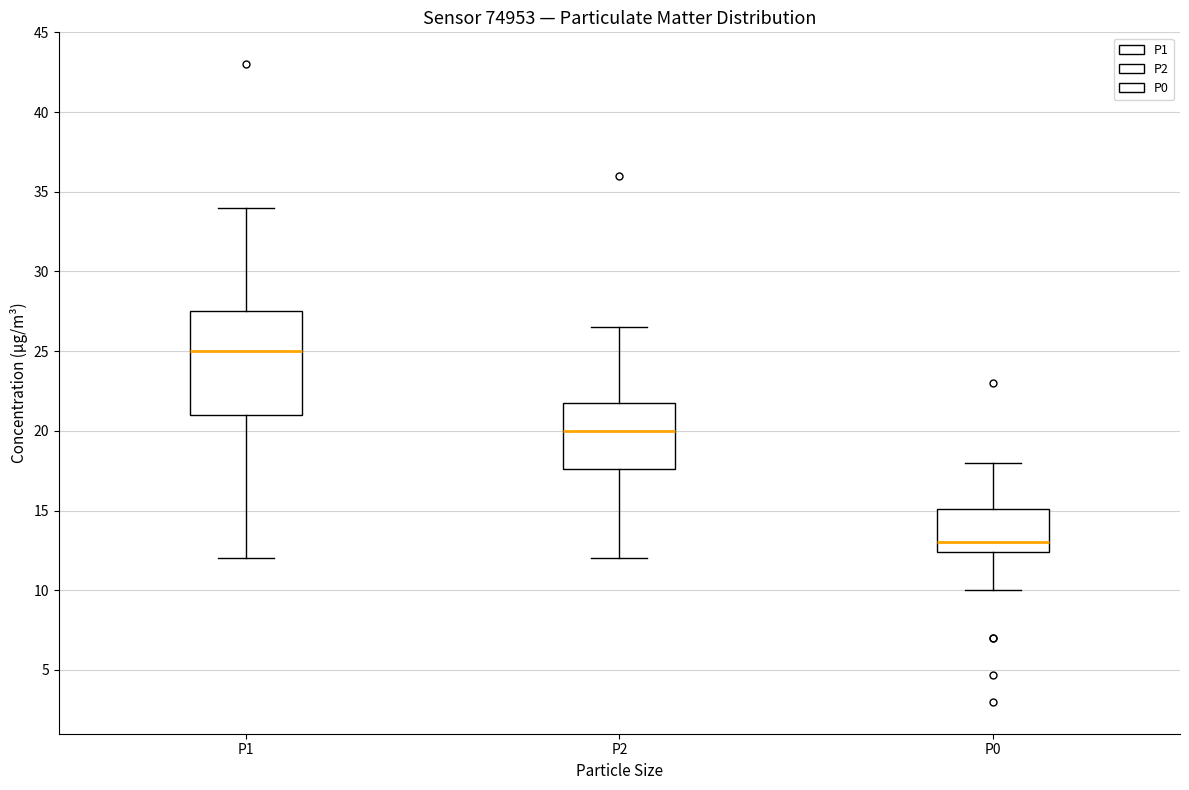

Which box is the tallest, from its lower edge to its upper edge?

P1